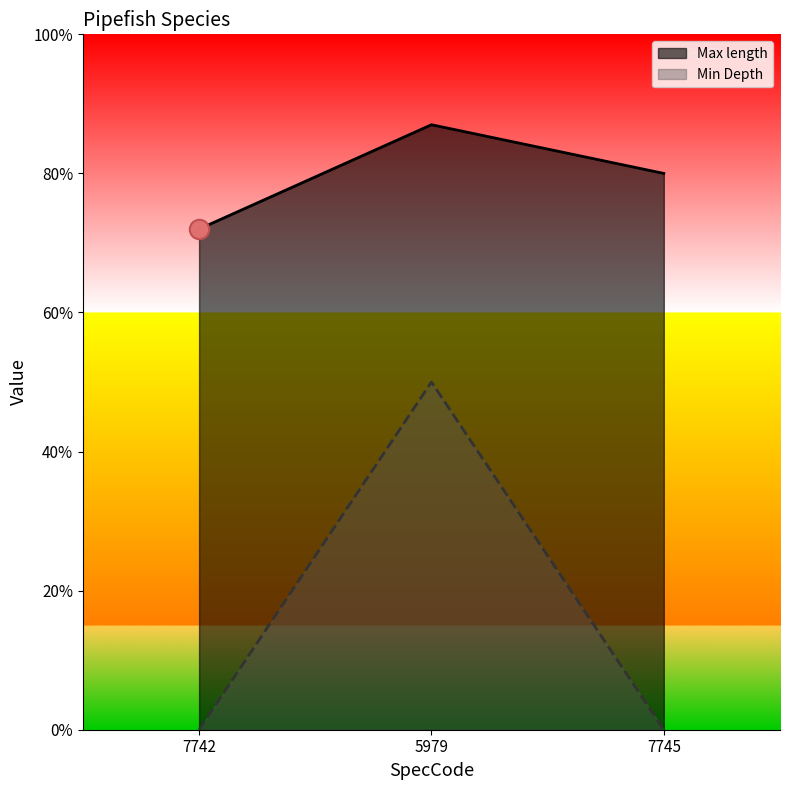

Rank the categories by Max length value from highest to lowest.

5979, 7745, 7742